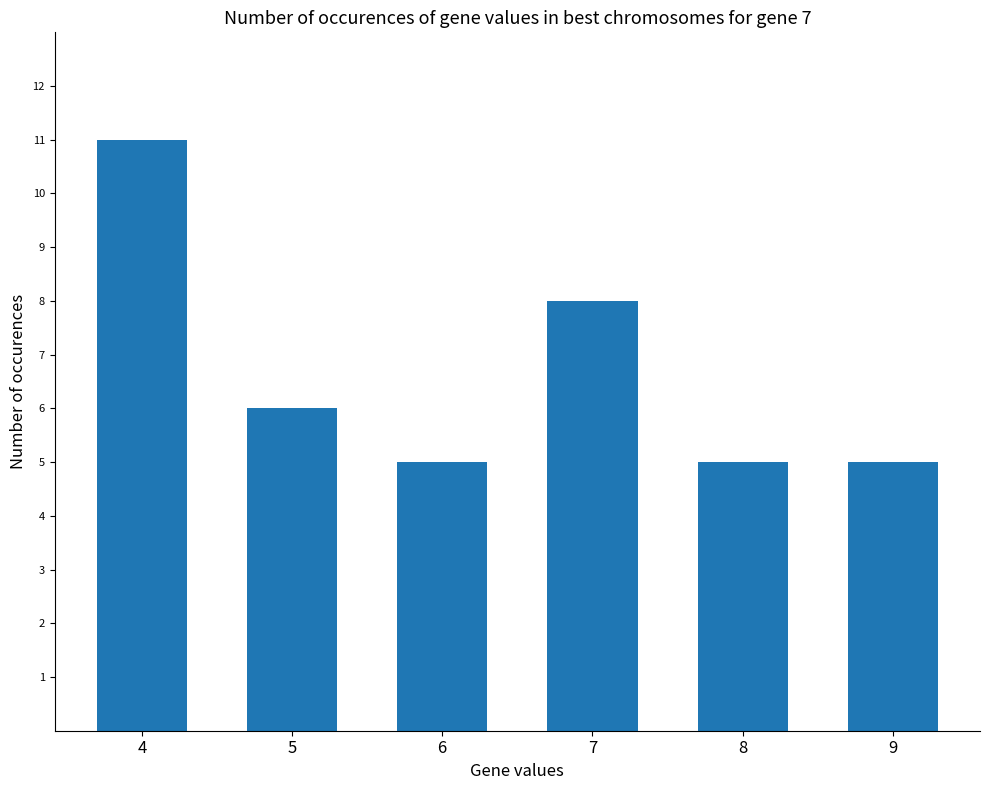

Are the bars grouped side by side (vs. stacked)?

No